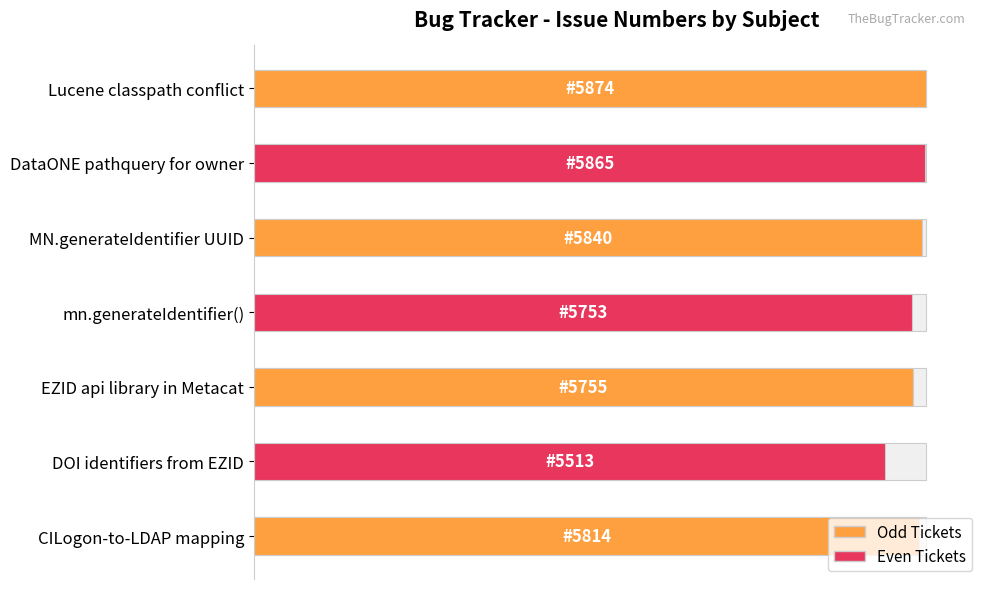

What is the difference between the maximum and minimum values?

361